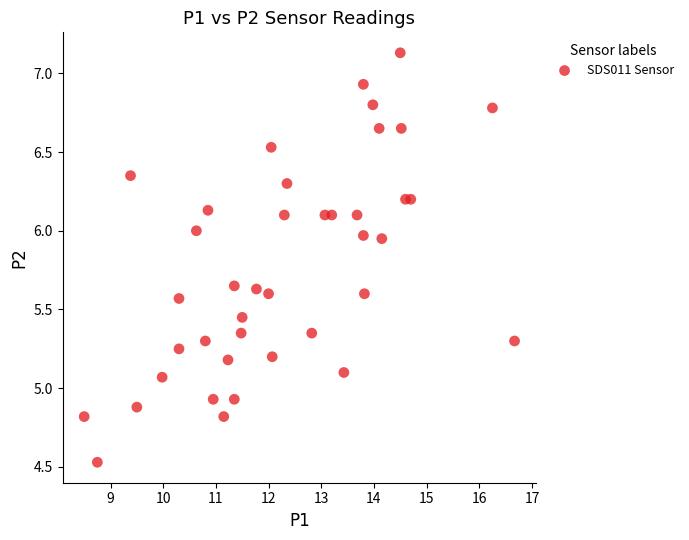

What is the range of X values (max minus min)?

8.2